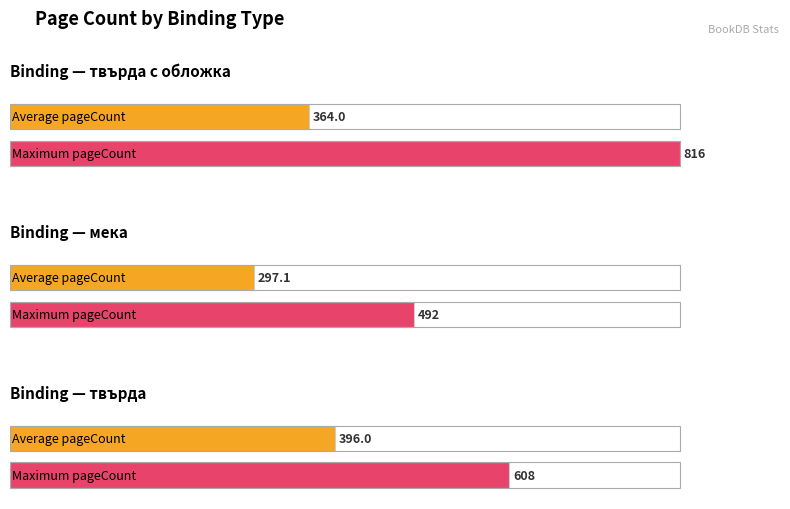

The Average pageCount series shows 327 at 13. True or false?

False